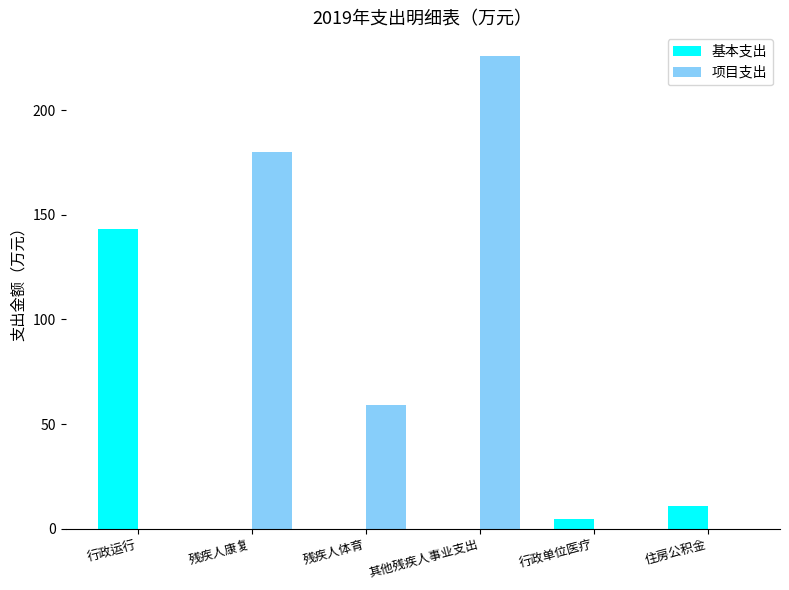

Which series has the largest total across all categories?

项目支出